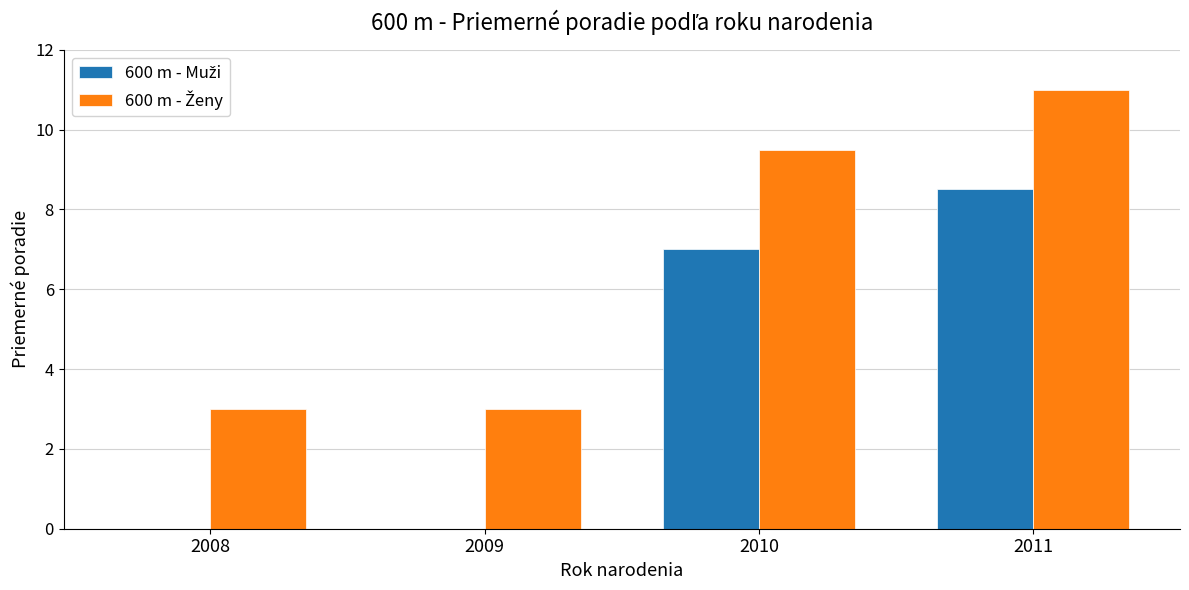

What is the maximum value shown in the chart?

11.0